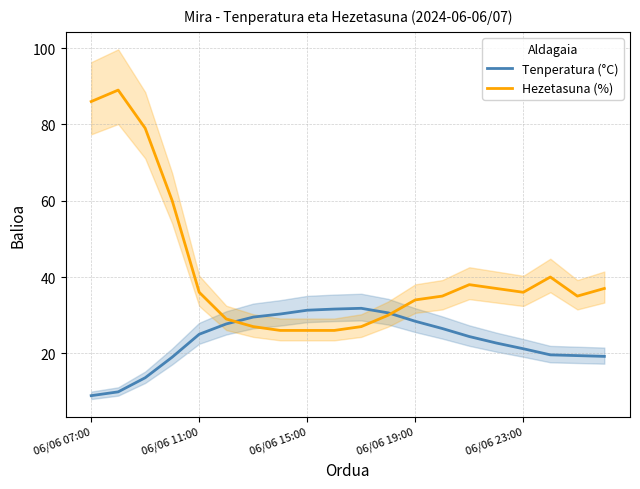

Is this an area chart (filled region under the line)?

No